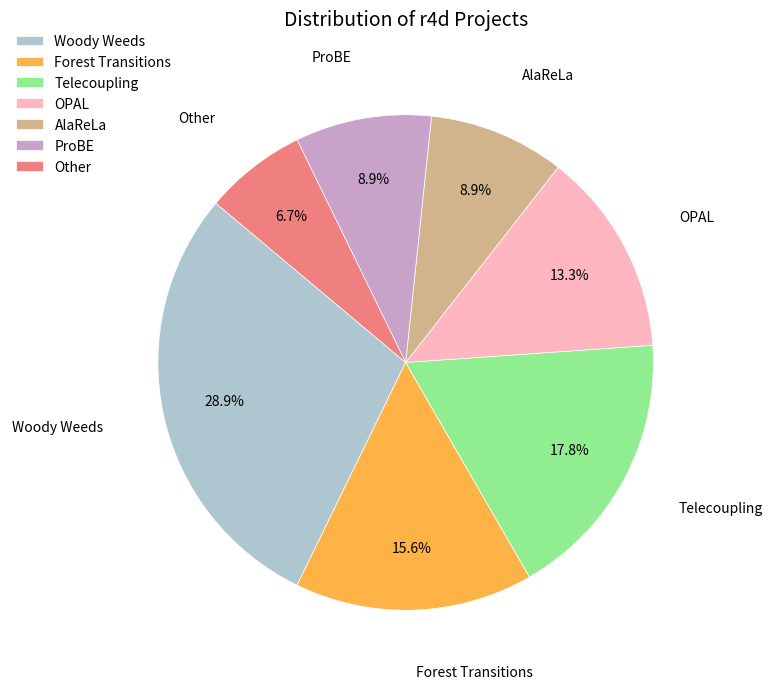

Does Other account for over 50% of the chart?

No